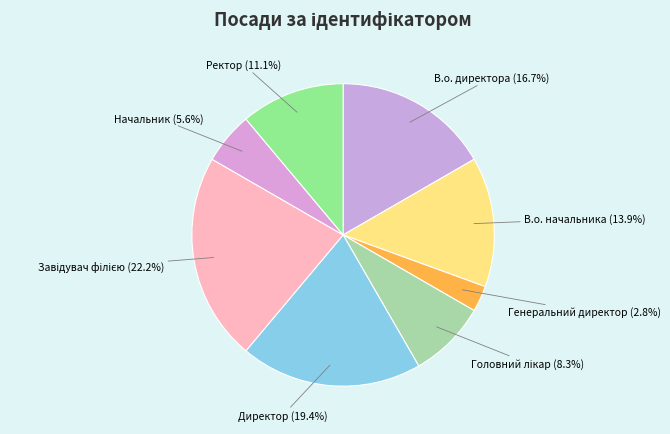

What is the smallest slice in the pie chart?

Генеральний директор